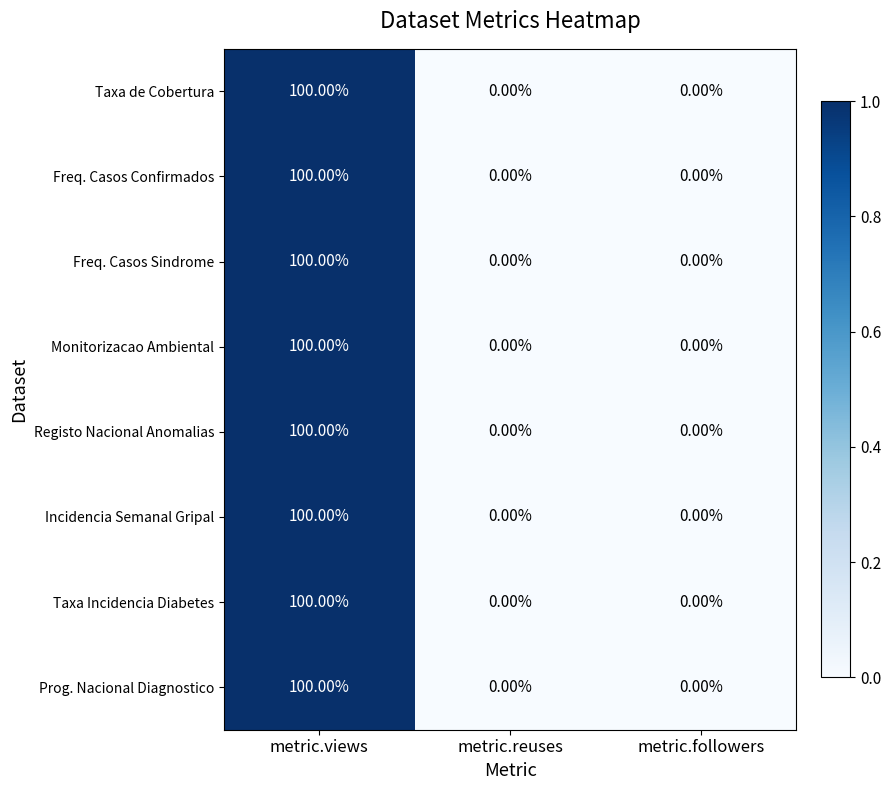

What is the average value of the Monitorizacao Ambiental series?

33